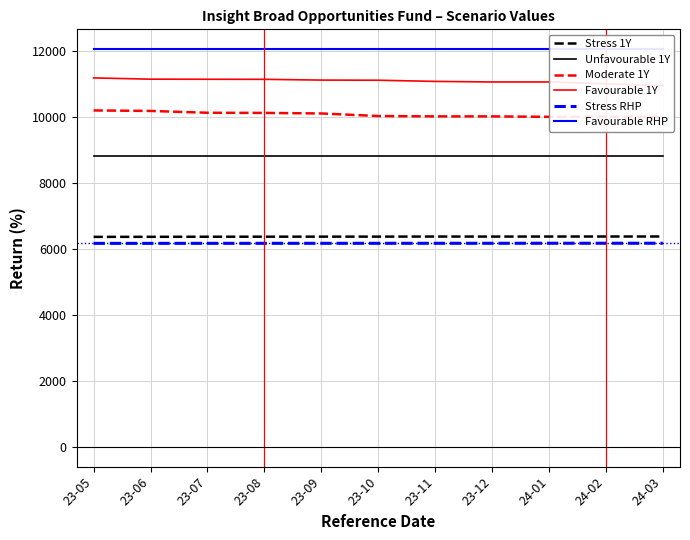

True or false: Favourable RHP has more than 2 points higher than both neighbors.

False